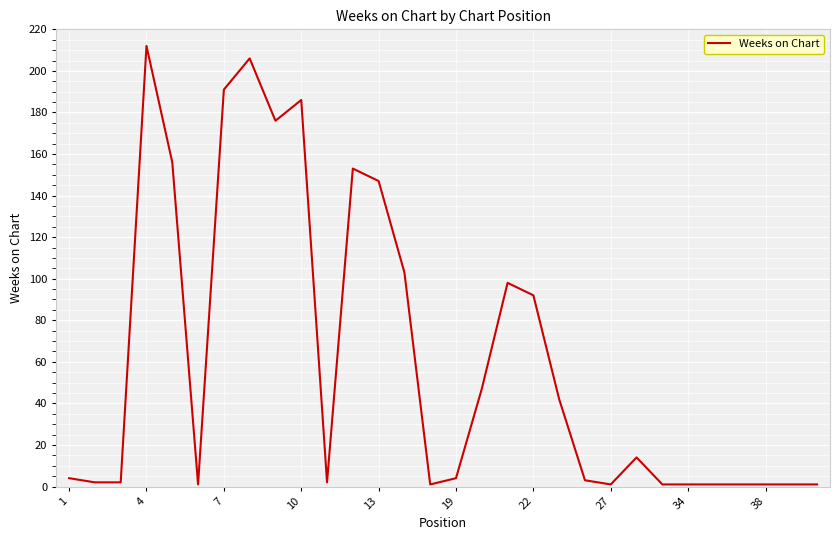

What is the difference between the maximum and minimum values?

211